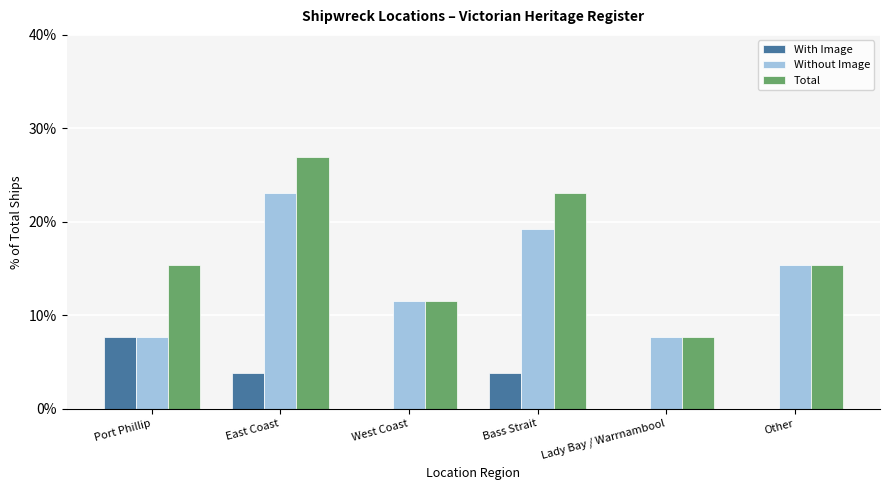

What is the sum of the With Image values at West Coast and Port Phillip?

7.7